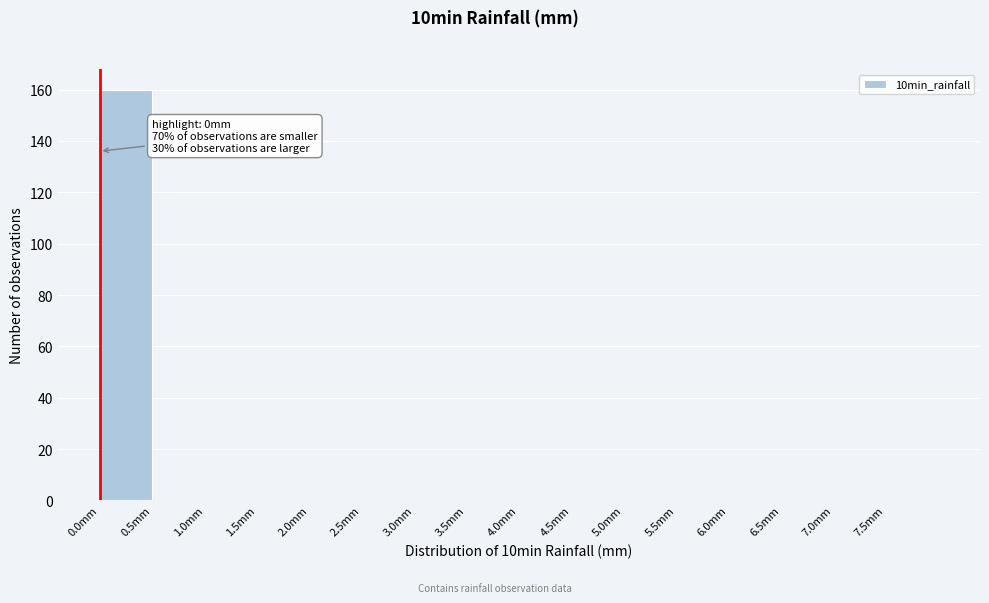

Over which range of the x-axis is the bar tallest?

0.0 to 0.5